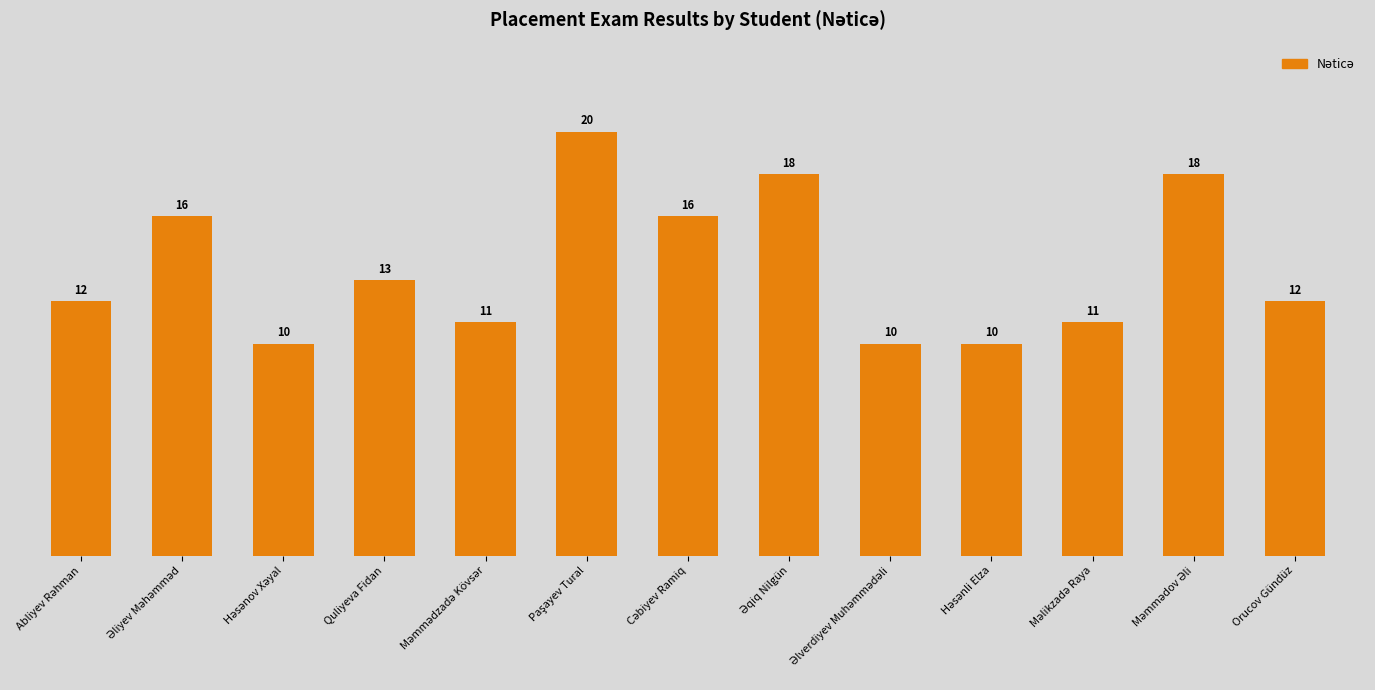

How many bars are there in total?

13